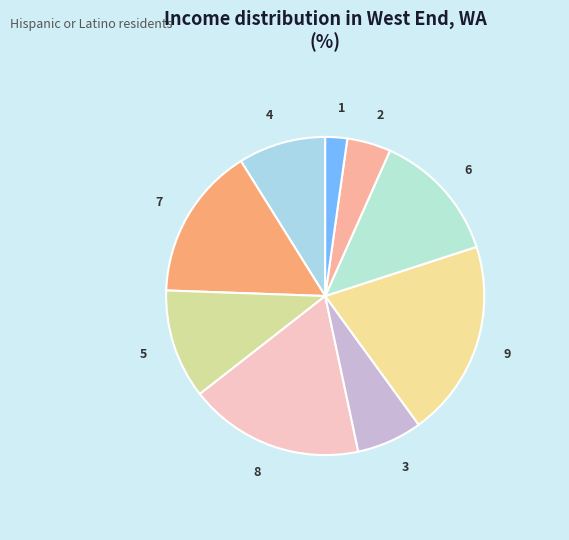

The 3 slice represents 7% of the pie. True or false?

True